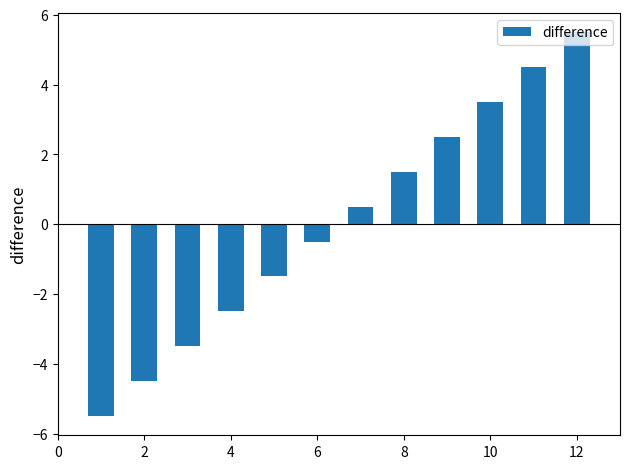

What is the difference between the second highest and second lowest values?

9.0